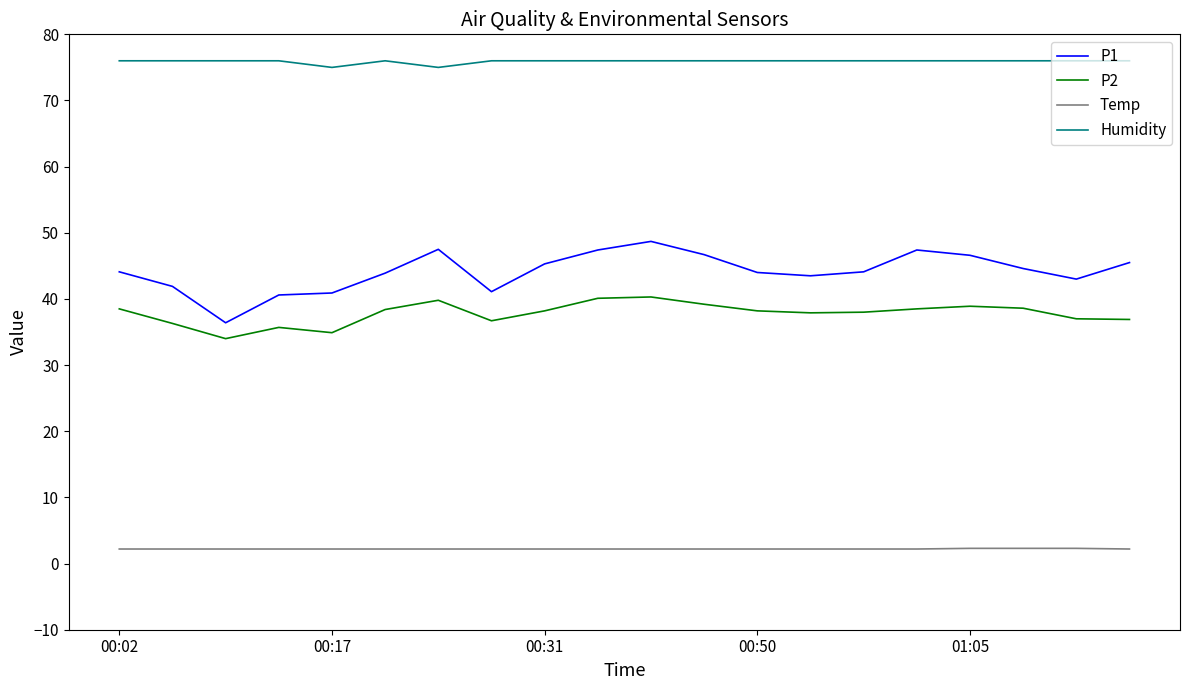

Which series has the widest spread of values?

P1